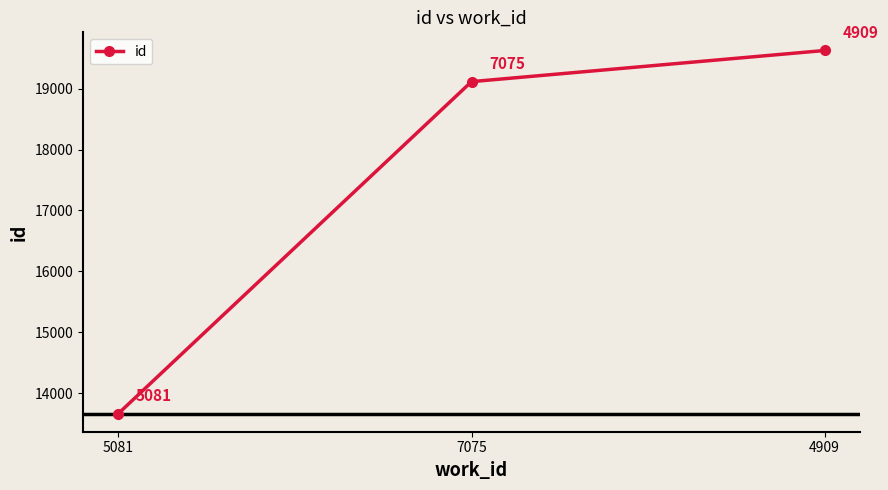

What is the minimum value shown in the chart?

13669